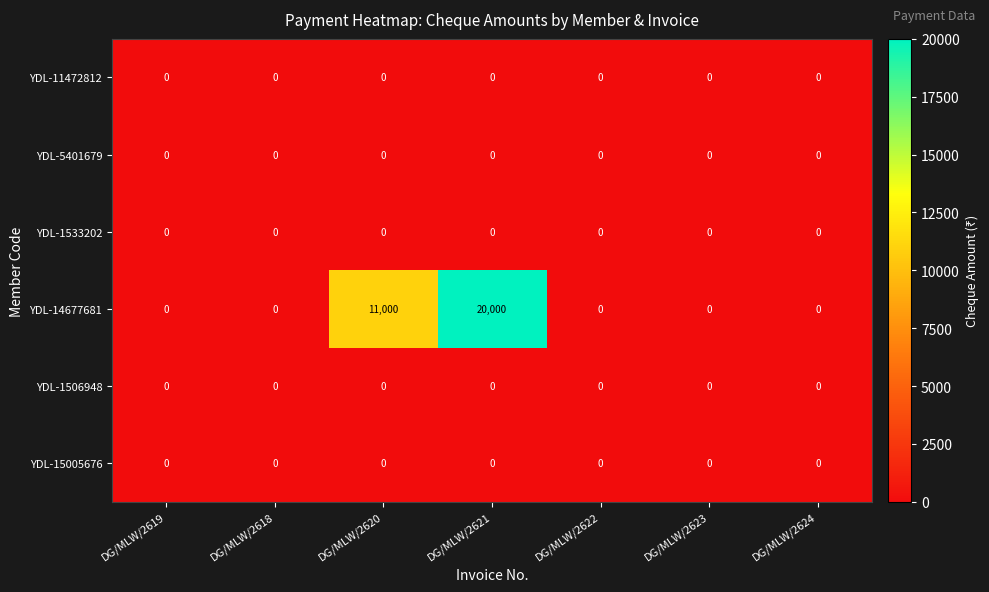

Is it true that YDL-11472812 equals 0 at DG/MLW/2620?

True